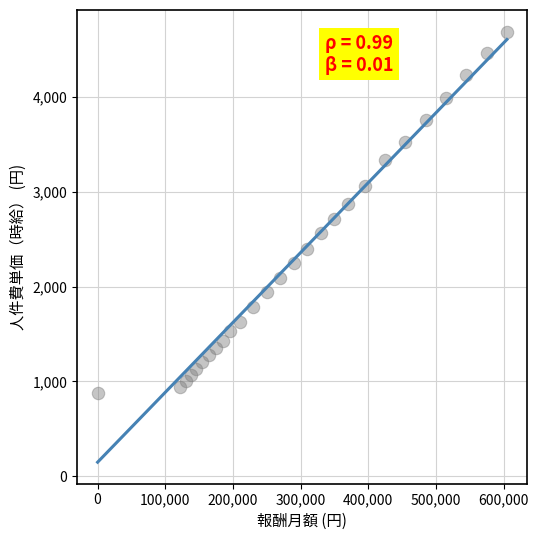

What is the range of Y values (max minus min)?

3810